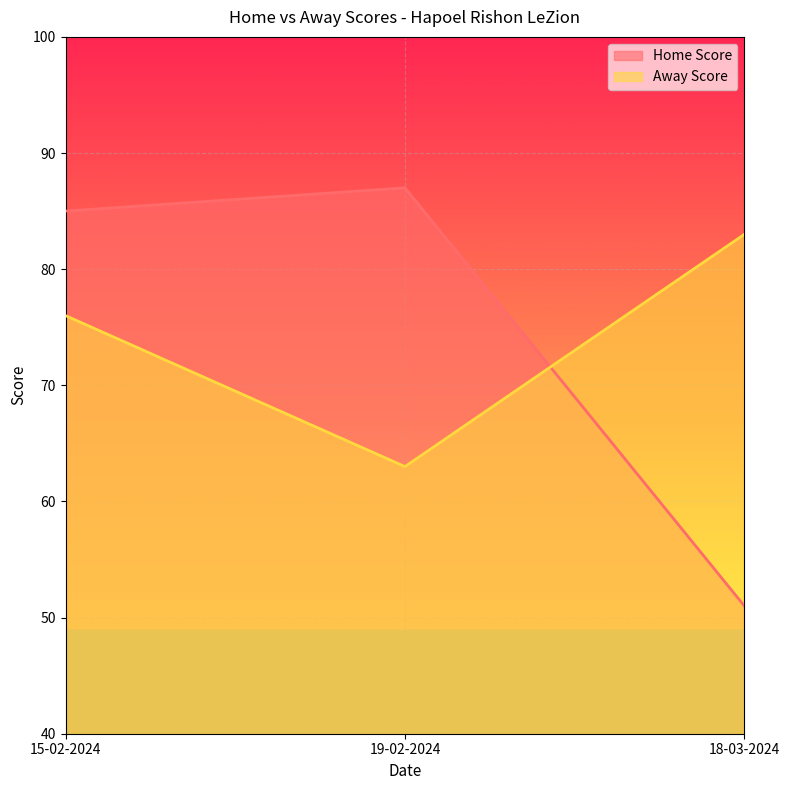

What value does the Home Score series have at 18-03-2024, to the nearest 10?

50